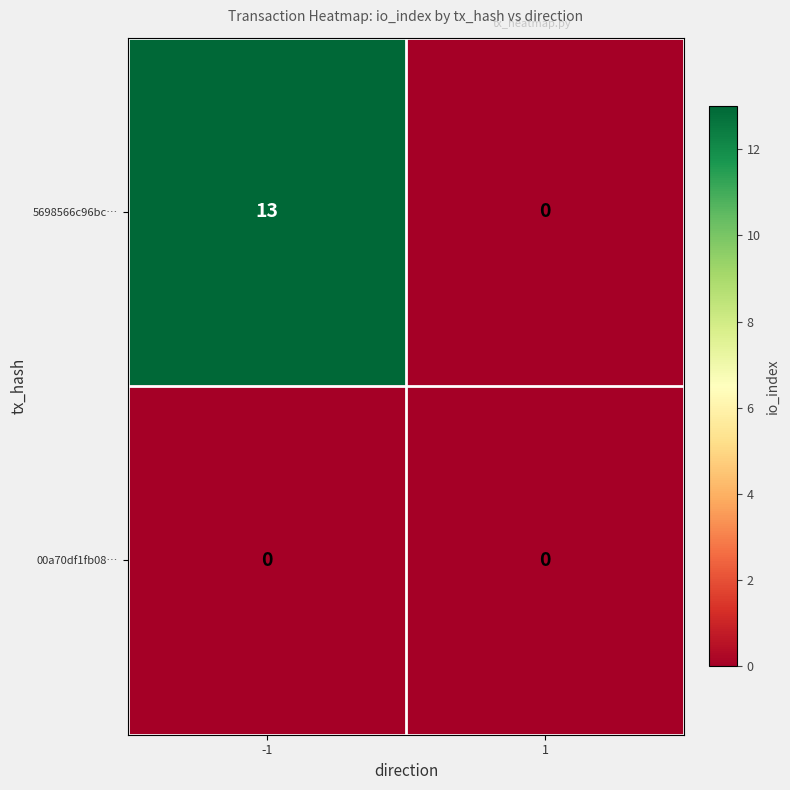

What is the total value across all series at -1?

13